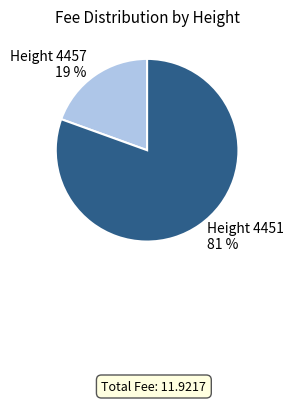

Which category has the biggest portion of the pie?

Height 4451